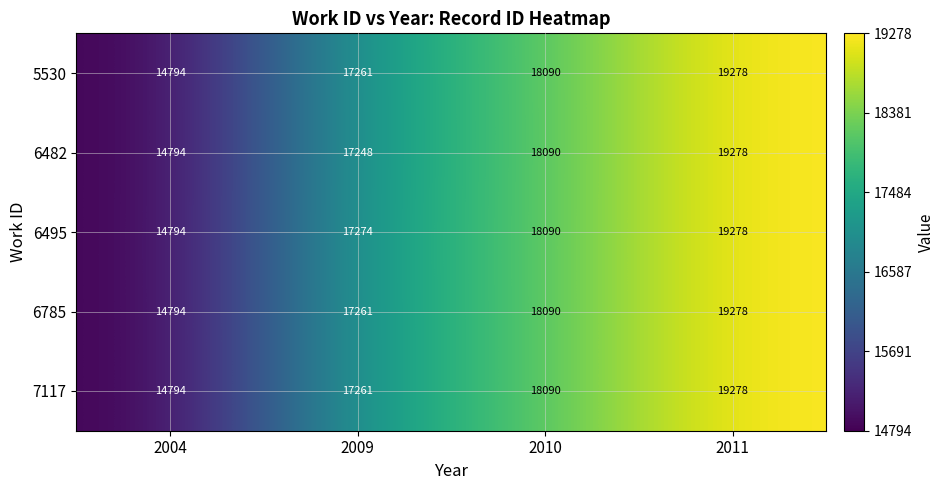

At how many categories does at least one series exceed 15165?

3